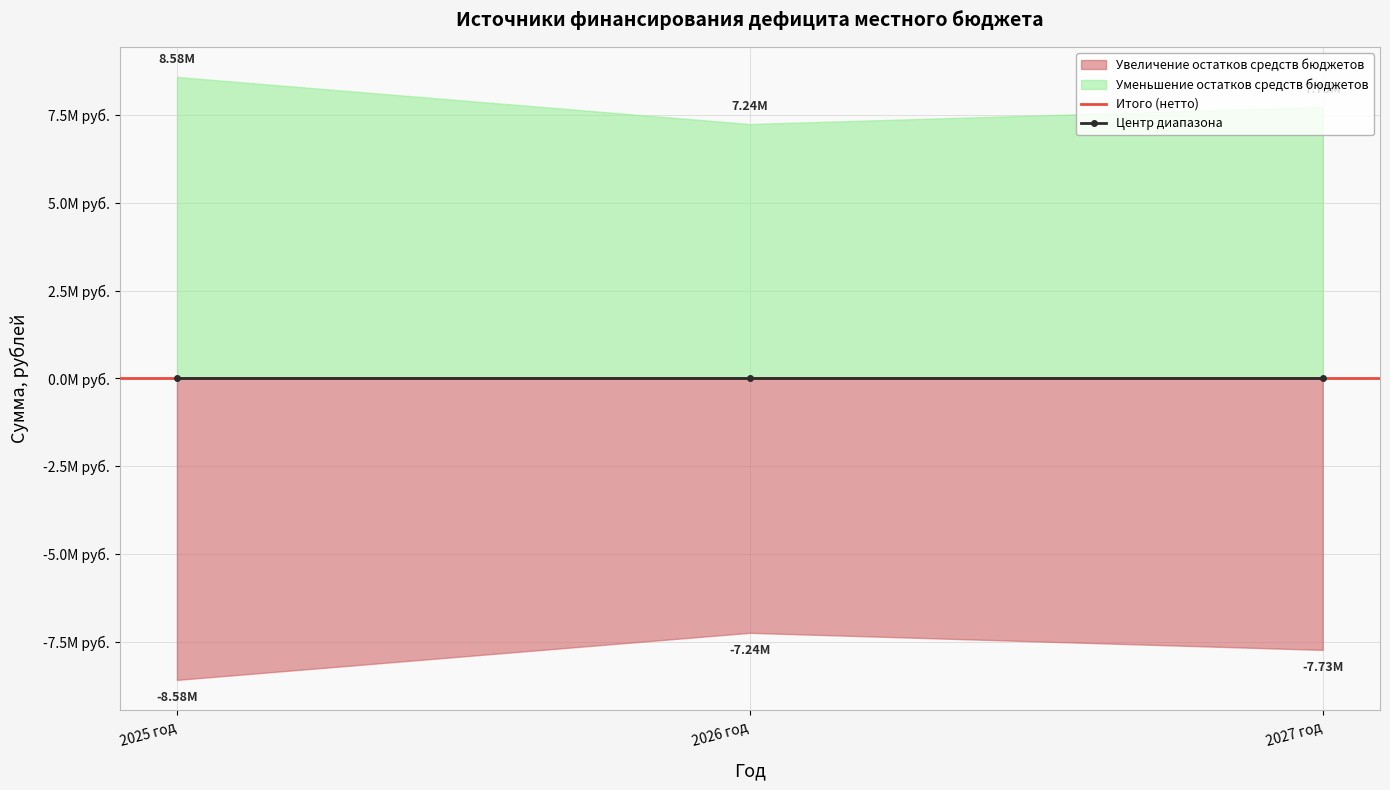

Which series has the largest range (max minus min)?

Увеличение остатков средств бюджетов